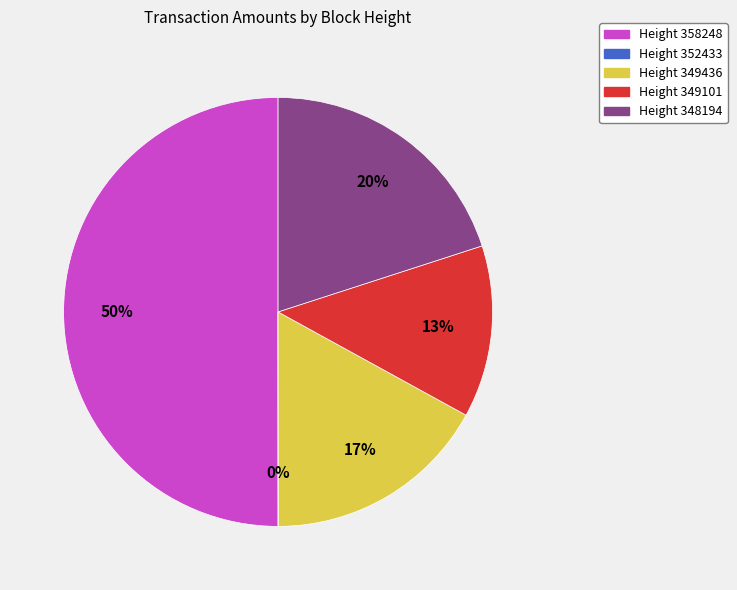

To the nearest percent, what is the difference between the largest and smallest slice percentages?

50%